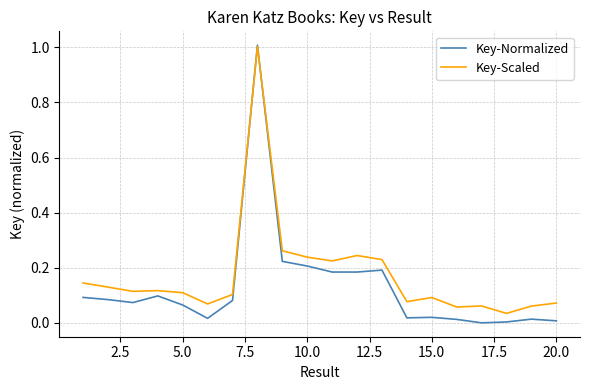

What is the difference between the maximum and second lowest values in the Key-Scaled series?

0.9